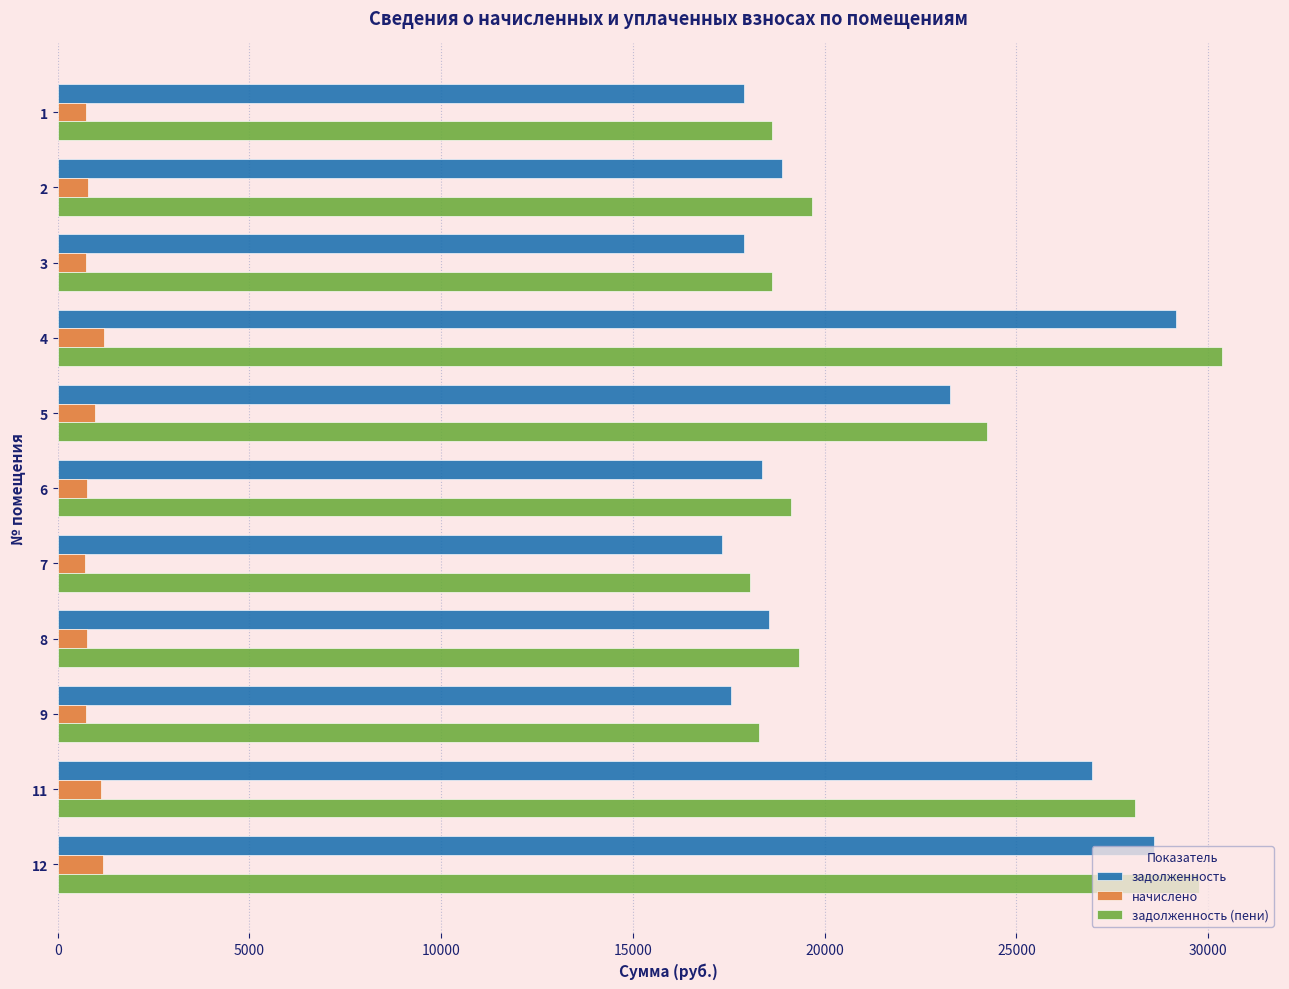

What is the maximum value shown in the chart?

30354.5